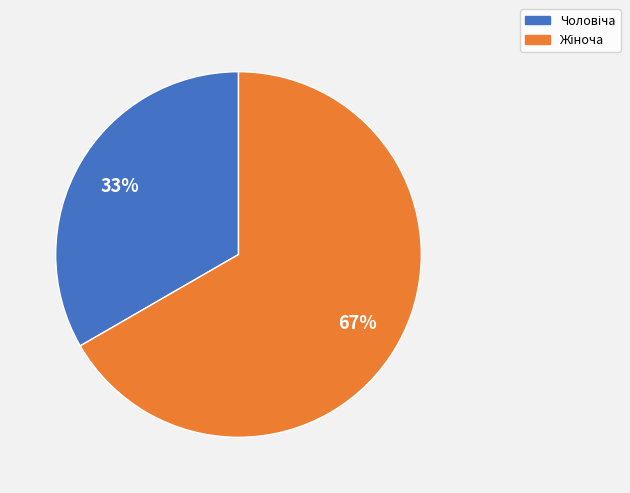

To the nearest percent, what is the average slice percentage?

50%